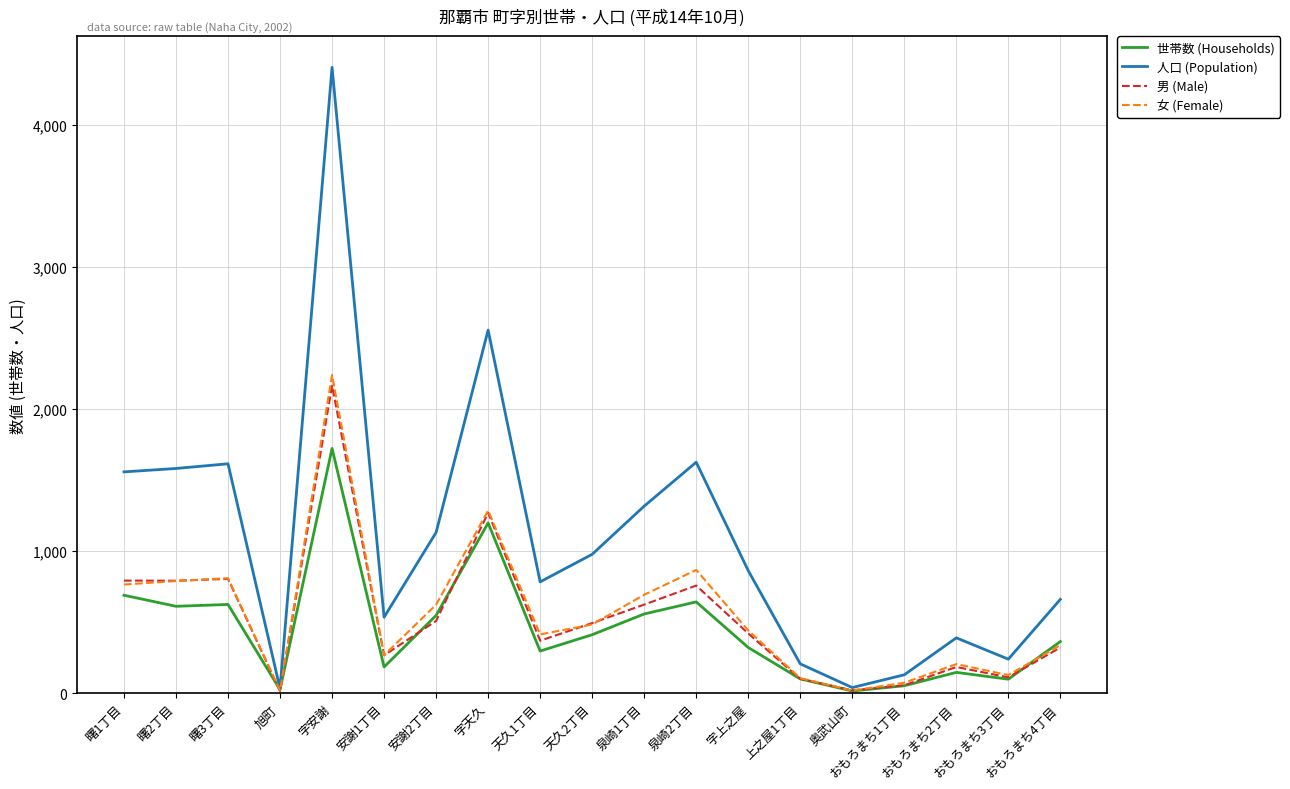

What is the greatest value displayed?

4405